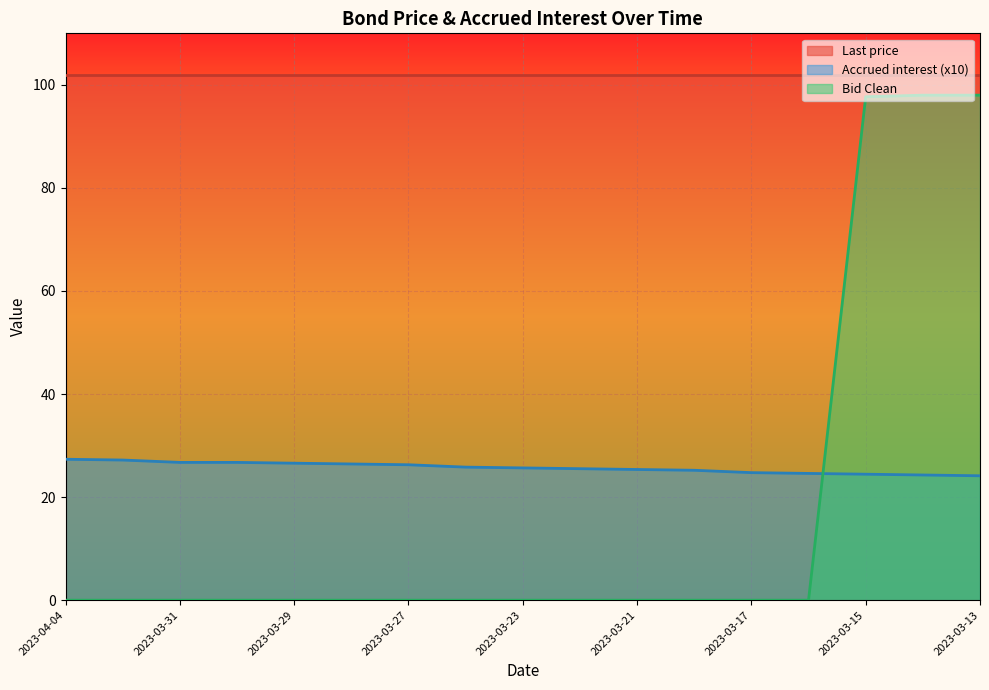

At which category is the sum across all series the highest?

2023-03-14